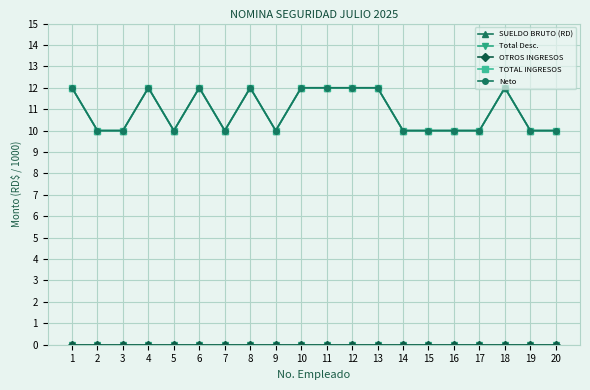

At 11, list the series in order from largest to smallest.

SUELDO BRUTO (RD), TOTAL INGRESOS, Neto, Total Desc., OTROS INGRESOS